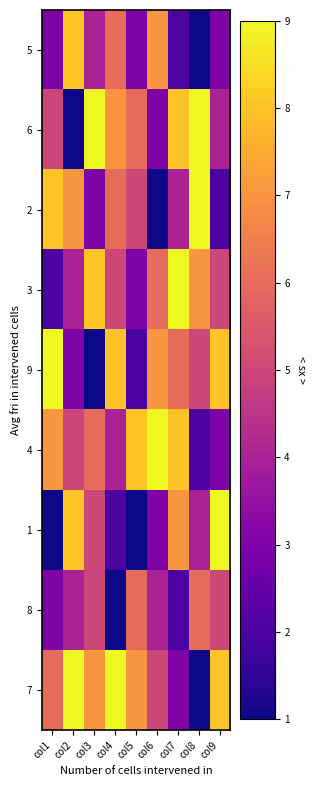

Reading left to right, what are all the values shown in this chart?

5: col1=3	col2=8	col3=4	col4=6	col5=3	col6=7	col7=2	col8=1	col9=3
6: col1=5	col2=1	col3=9	col4=7	col5=6	col6=3	col7=8	col8=9	col9=4
2: col1=8	col2=7	col3=3	col4=6	col5=5	col6=1	col7=4	col8=9	col9=2
3: col1=2	col2=4	col3=8	col4=5	col5=3	col6=6	col7=9	col8=7	col9=5
9: col1=9	col2=3	col3=1	col4=8	col5=2	col6=7	col7=6	col8=5	col9=8
4: col1=7	col2=5	col3=6	col4=4	col5=8	col6=9	col7=8	col8=2	col9=3
1: col1=1	col2=8	col3=5	col4=2	col5=1	col6=3	col7=7	col8=4	col9=9
8: col1=3	col2=4	col3=5	col4=1	col5=6	col6=4	col7=2	col8=6	col9=5
7: col1=6	col2=9	col3=7	col4=9	col5=7	col6=5	col7=3	col8=1	col9=8